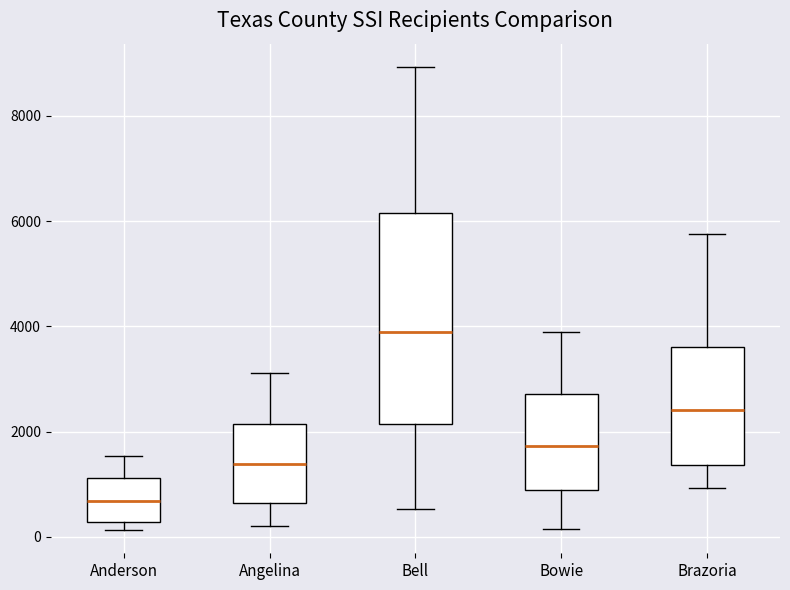

Comparing the boxes themselves (not the whiskers), which one is the tallest?

Bell